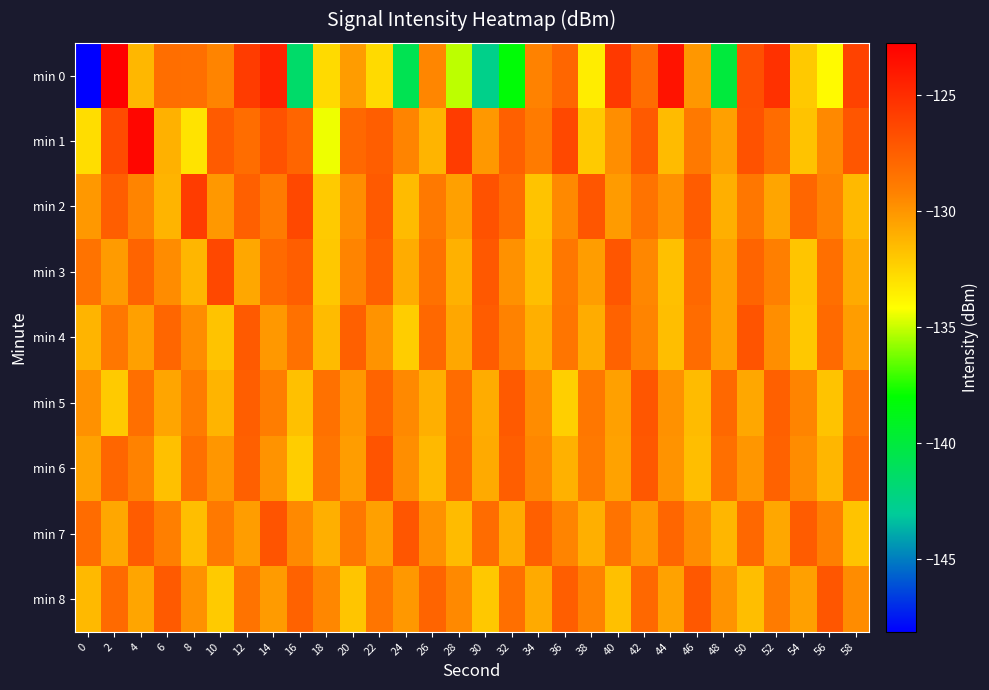

Reading left to right, list all the values displayed in this chart.

min 0: 0=-148.1	2=-122.7	4=-131.4	6=-128.3	8=-128.3	10=-129.3	12=-125.8	14=-124.6	16=-141.4	18=-132.7	20=-130.2	22=-132.7	24=-140.7	26=-129.4	28=-135.1	30=-142.6	32=-138.2	34=-129.2	36=-127.9	38=-133.5	40=-125.6	42=-128.2	44=-123.7	46=-130.0	48=-140.0	50=-126.8	52=-125.2	54=-132.0	56=-134.0	58=-126.1
min 1: 0=-132.9	2=-126.6	4=-123.1	6=-131.1	8=-133.1	10=-127.3	12=-128.2	14=-126.9	16=-127.8	18=-134.4	20=-128.0	22=-127.5	24=-129.3	26=-131.2	28=-125.8	30=-130.1	32=-127.6	34=-128.9	36=-126.4	38=-132.1	40=-129.7	42=-127.3	44=-131.5	46=-128.8	48=-130.4	50=-126.9	52=-128.2	54=-131.8	56=-129.5	58=-127.1
min 2: 0=-130.1	2=-127.5	4=-129.3	6=-131.2	8=-125.8	10=-130.1	12=-127.6	14=-128.9	16=-126.4	18=-132.1	20=-129.7	22=-127.3	24=-131.5	26=-128.8	28=-130.4	30=-126.9	32=-128.2	34=-131.8	36=-129.5	38=-127.1	40=-130.2	42=-128.5	44=-129.8	46=-127.4	48=-131.0	50=-128.7	52=-130.6	54=-127.9	56=-129.2	58=-131.4
min 3: 0=-128.5	2=-130.2	4=-127.8	6=-129.6	8=-131.3	10=-126.4	12=-130.7	14=-128.1	16=-127.5	18=-132.0	20=-129.3	22=-127.6	24=-130.9	26=-128.4	28=-131.1	30=-127.2	32=-129.8	34=-131.6	36=-128.7	38=-130.3	40=-127.1	42=-129.4	44=-131.7	46=-128.0	48=-130.5	50=-127.8	52=-129.1	54=-131.9	56=-128.3	58=-130.8
min 4: 0=-131.2	2=-128.7	4=-130.4	6=-127.9	8=-129.6	10=-131.8	12=-127.3	14=-130.1	16=-128.4	18=-131.5	20=-127.6	22=-129.9	24=-132.2	26=-128.0	28=-130.7	30=-127.4	32=-129.2	34=-131.0	36=-128.6	38=-130.9	40=-127.7	42=-129.3	44=-131.6	46=-128.2	48=-130.5	50=-127.0	52=-129.7	54=-132.0	56=-128.1	58=-130.3
min 5: 0=-129.8	2=-132.1	4=-128.3	6=-130.6	8=-128.9	10=-131.2	12=-127.5	14=-129.0	16=-131.7	18=-128.4	20=-130.1	22=-127.8	24=-129.5	26=-131.0	28=-128.2	30=-130.9	32=-127.3	34=-129.6	36=-132.3	38=-128.7	40=-130.4	42=-127.1	44=-129.8	46=-131.5	48=-128.0	50=-130.7	52=-127.6	54=-129.3	56=-131.8	58=-128.5
min 6: 0=-130.5	2=-127.9	4=-129.2	6=-131.7	8=-128.3	10=-130.0	12=-127.6	14=-129.9	16=-132.2	18=-128.6	20=-130.3	22=-127.0	24=-129.7	26=-131.4	28=-128.1	30=-130.8	32=-127.5	34=-129.4	36=-131.1	38=-128.8	40=-130.5	42=-127.2	44=-129.9	46=-131.6	48=-128.3	50=-130.0	52=-127.7	54=-129.6	56=-131.3	58=-128.0
min 7: 0=-128.2	2=-130.7	4=-127.4	6=-129.1	8=-131.6	10=-128.8	12=-130.3	14=-127.0	16=-129.5	18=-131.0	20=-128.7	22=-130.4	24=-127.1	26=-129.8	28=-131.5	30=-128.2	32=-130.9	34=-127.6	36=-129.3	38=-131.0	40=-128.5	42=-130.2	44=-127.9	46=-129.6	48=-131.3	50=-128.0	52=-130.7	54=-127.4	56=-129.1	58=-131.8
min 8: 0=-131.4	2=-128.1	4=-130.6	6=-127.3	8=-129.8	10=-132.1	12=-128.5	14=-130.2	16=-127.7	18=-129.4	20=-131.9	22=-128.6	24=-130.1	26=-127.8	28=-129.5	30=-132.0	32=-128.3	34=-130.8	36=-127.5	38=-129.2	40=-131.7	42=-128.0	44=-130.5	46=-127.2	48=-129.9	50=-131.6	52=-128.9	54=-130.4	56=-127.1	58=-129.6